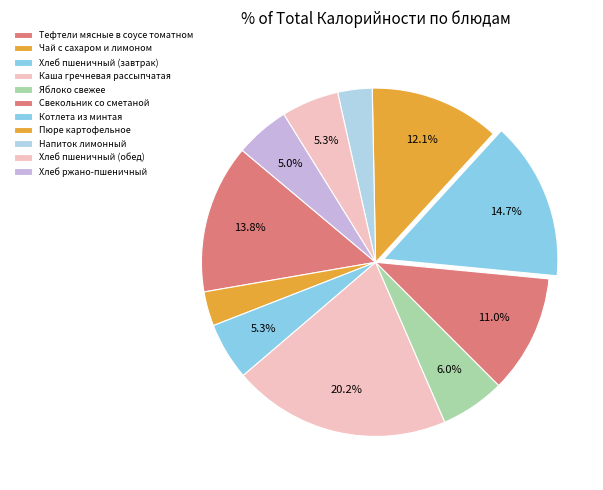

To the nearest percent, what is the average slice percentage?

9%